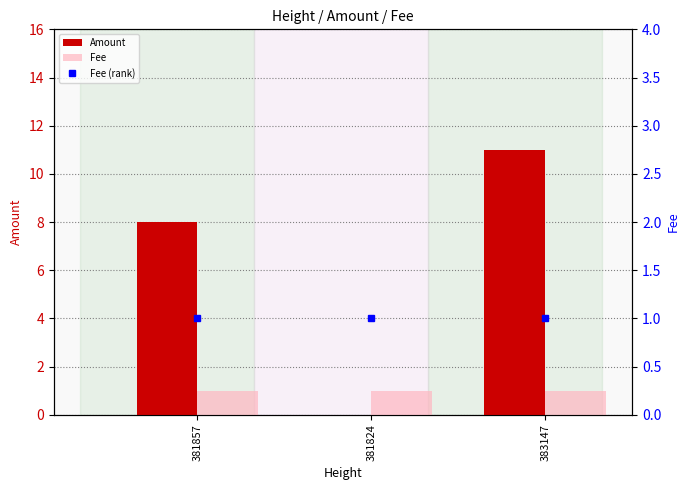

How many positive values does the Amount series have?

2